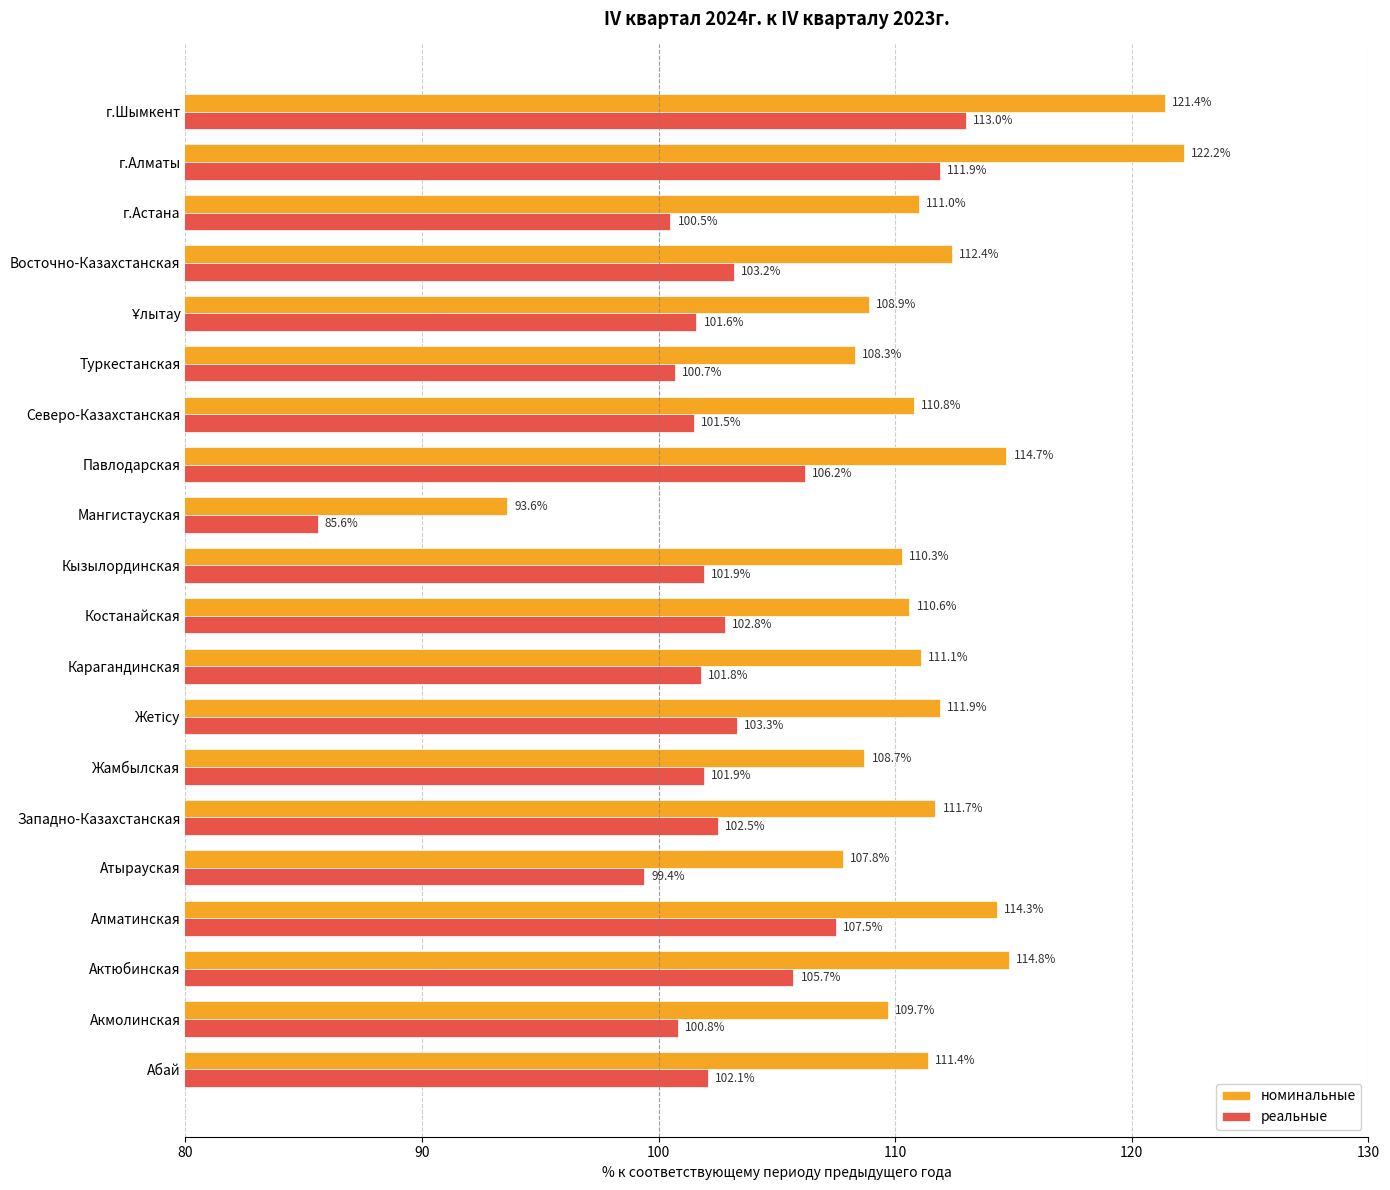

True or false: реальные has a value of 101.9 at Жамбылская.

True